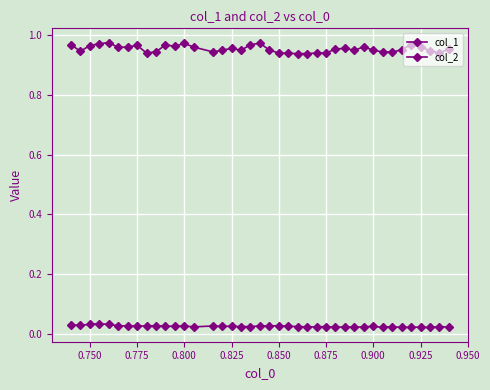

True or false: col_2 and col_1 cross at least once.

False